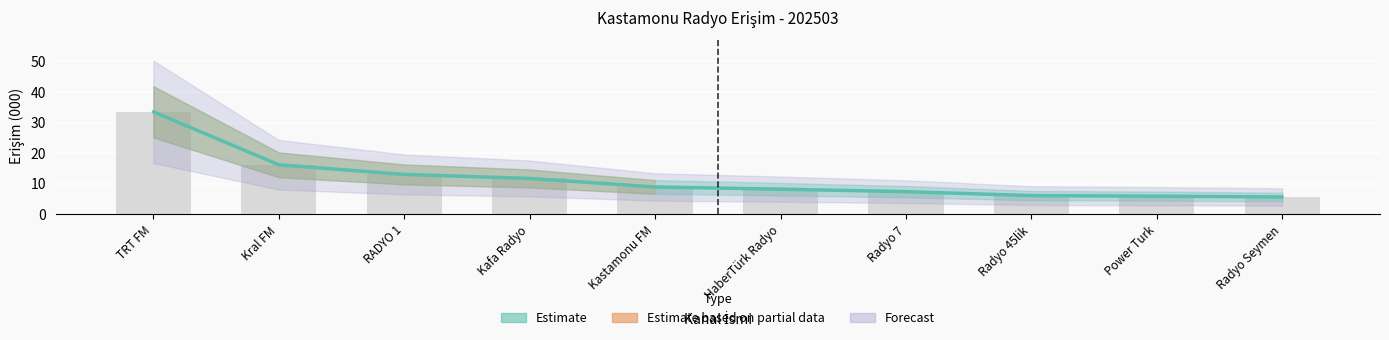

Rank the categories by value from highest to lowest.

TRT FM, Kral FM, RADYO 1, Kafa Radyo, Kastamonu FM, HaberTürk Radyo, Radyo 7, Radyo 45lik, Power Turk, Radyo Seymen